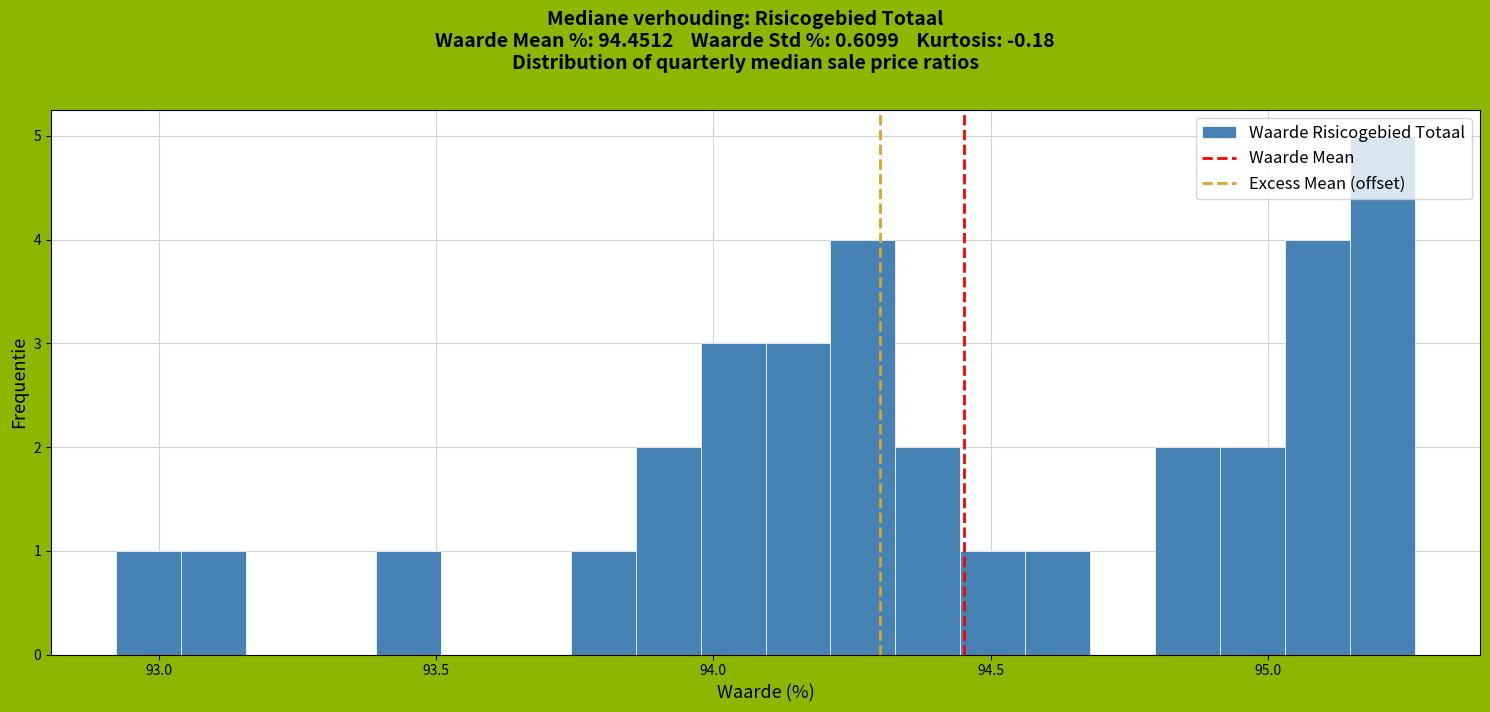

Read against the x-axis, roughly where is the centre of the tallest bar?

95.20